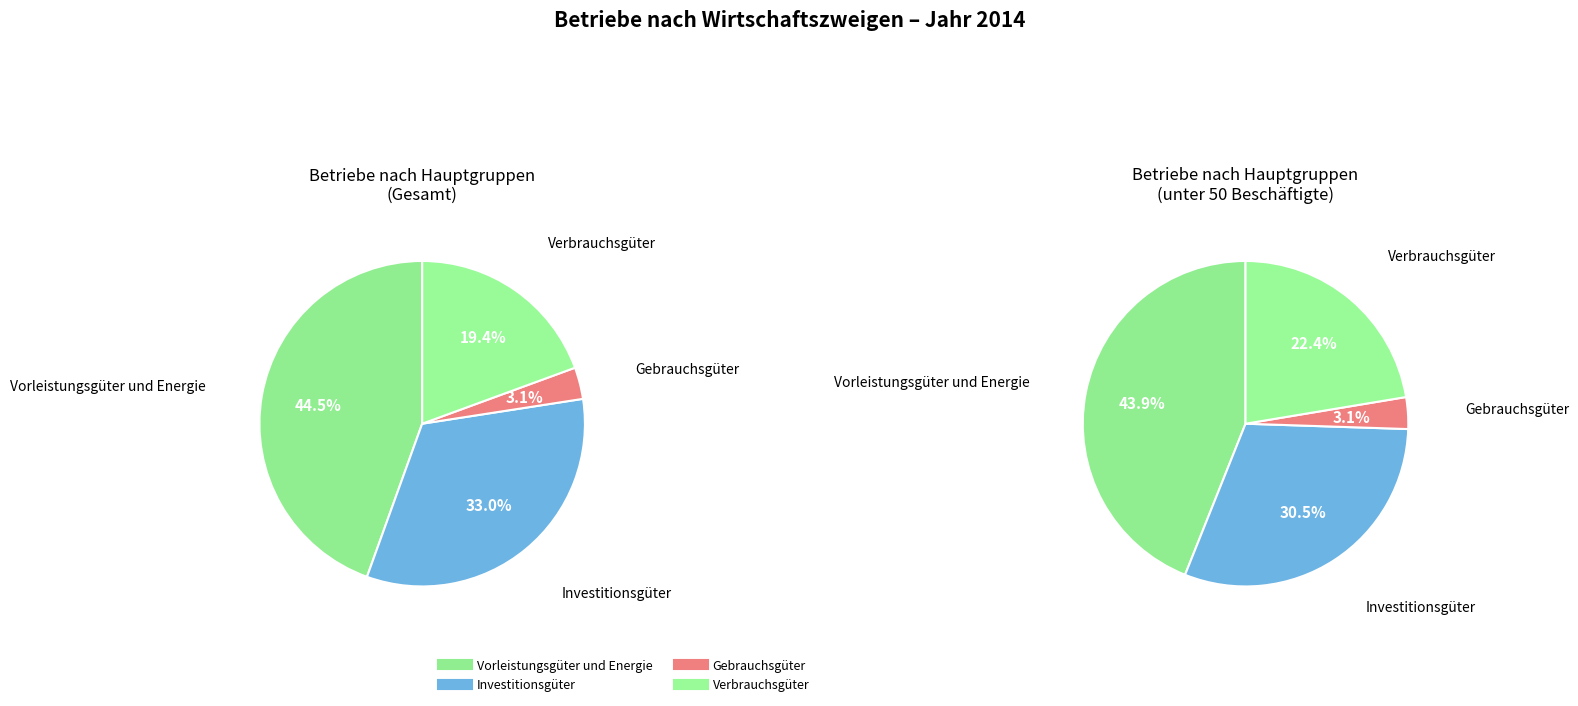

Does Investitionsgüter represent more than half of the total?

No